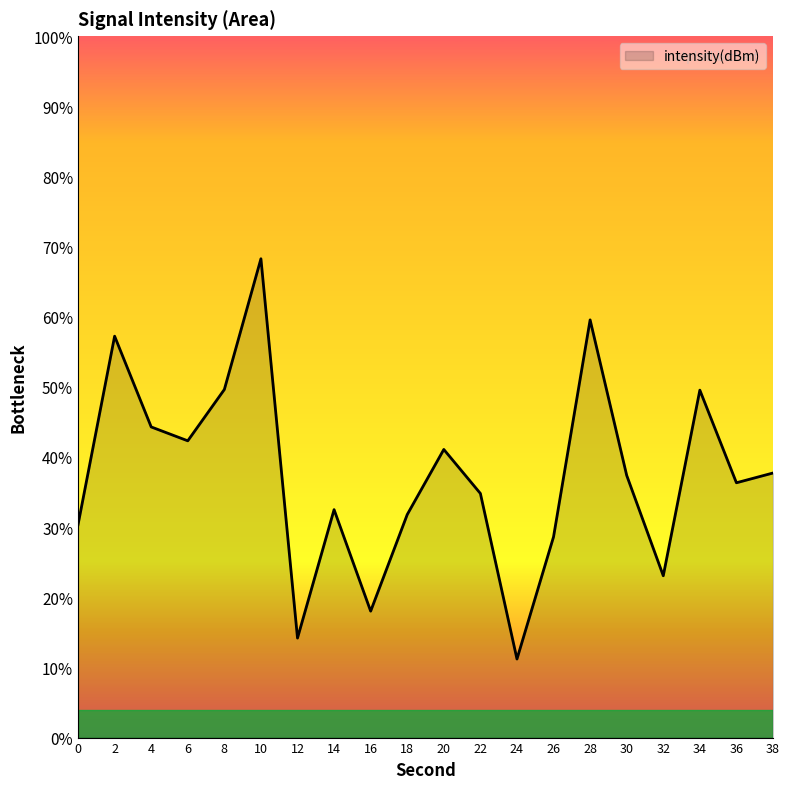

Is it true that the value at 12 is -67.9?

False